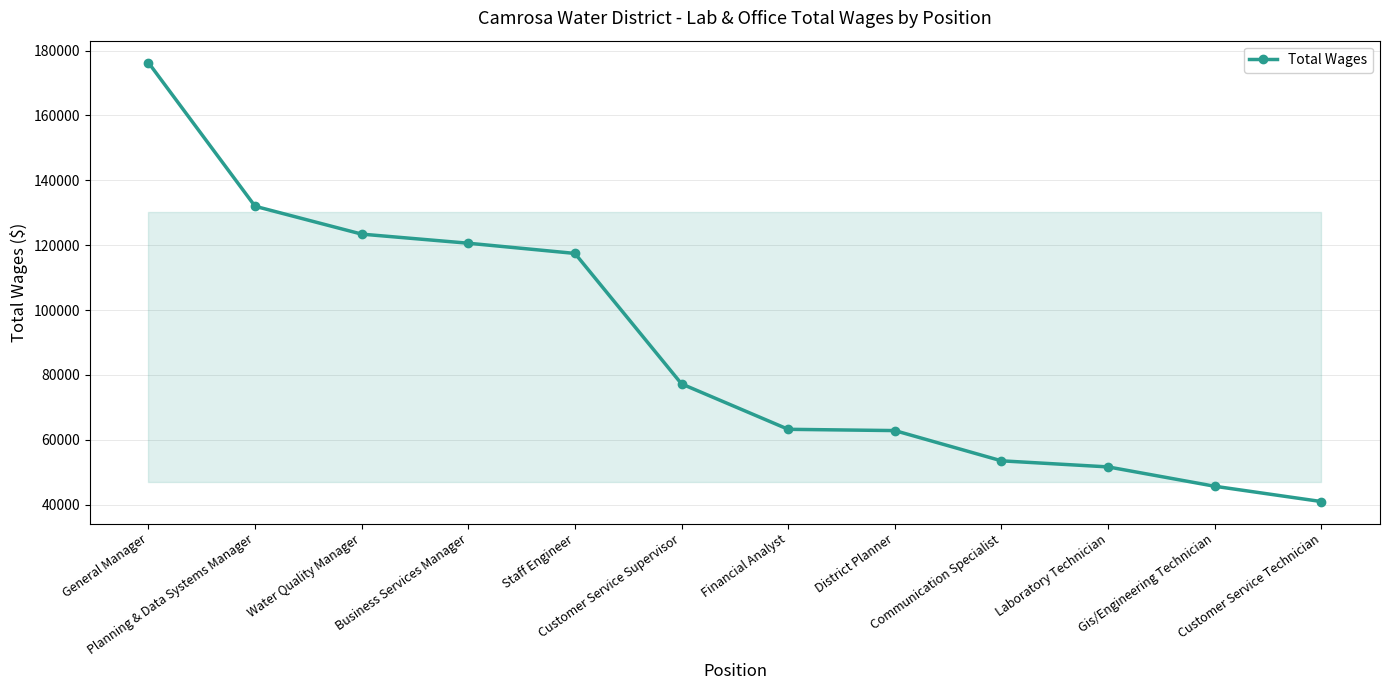

What is the average value?

88728